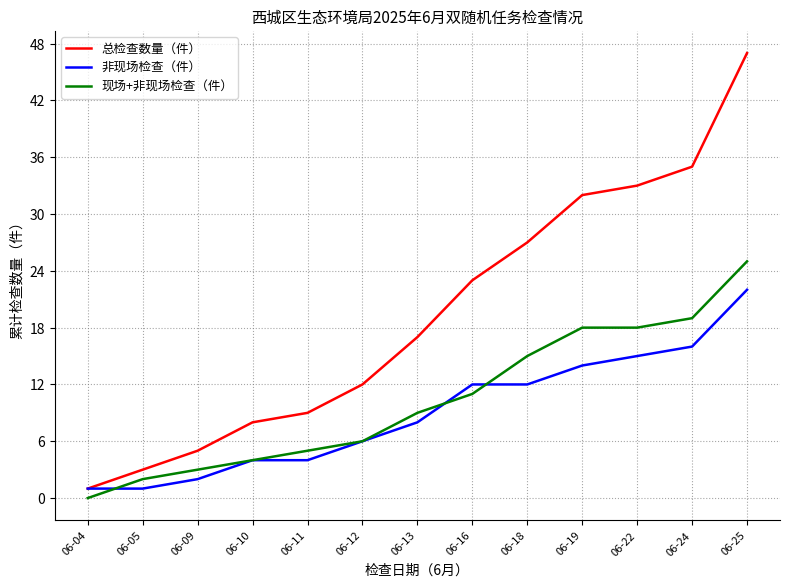

Where is 总检查数量（件） nearest to the value 24?

06-16